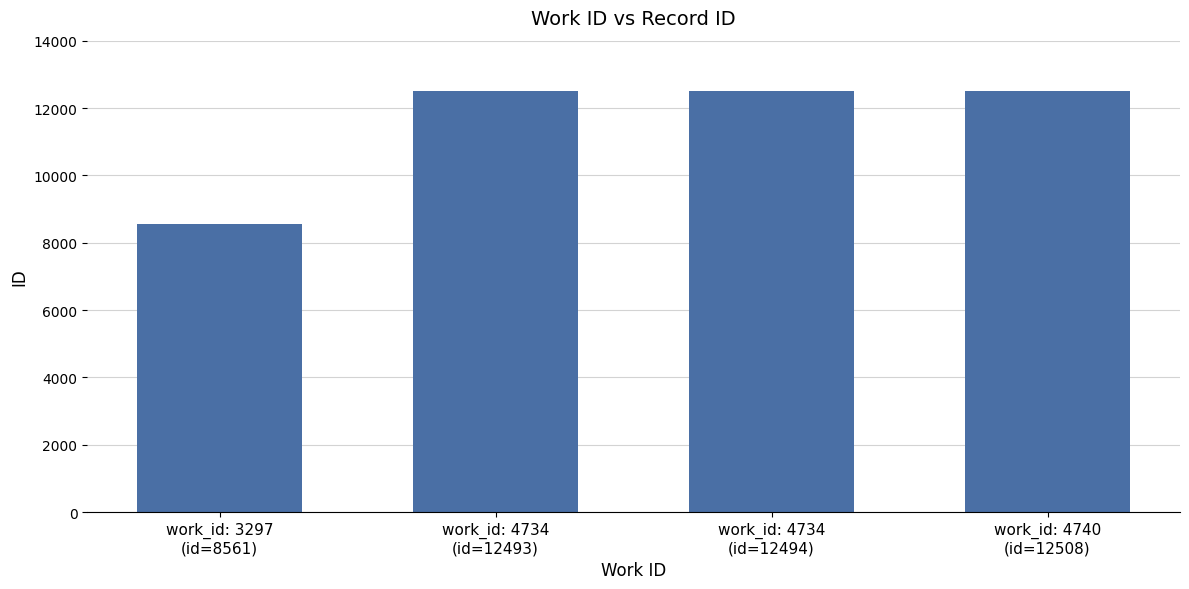

What is the minimum value shown in the chart?

8561